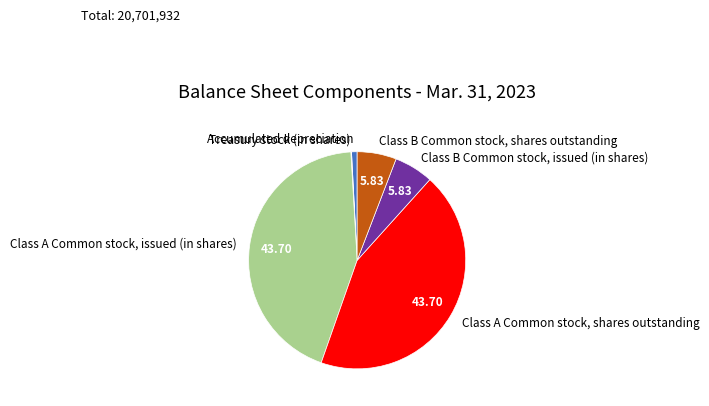

Approximately how many times larger is the value at Class B Common stock, shares outstanding compared to Class B Common stock, issued (in shares)?

1.0